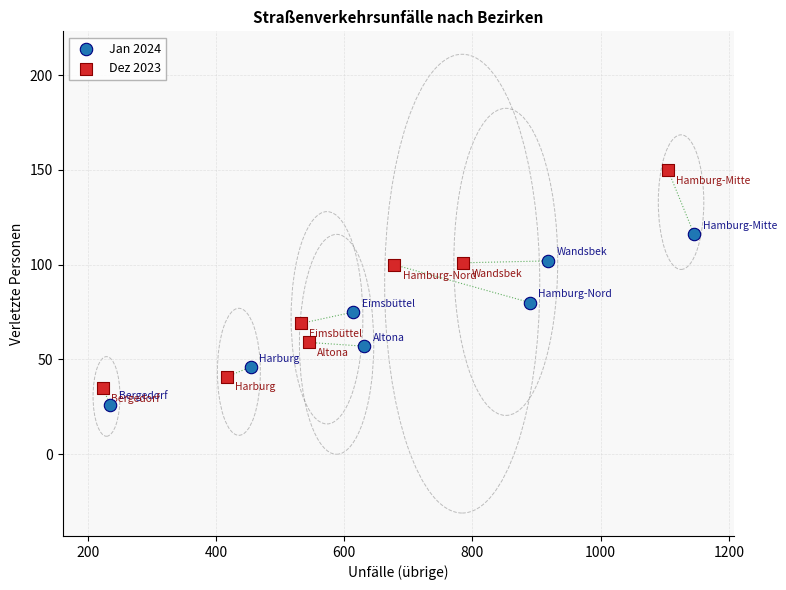

Which series contains the highest Y value?

Dez 2023